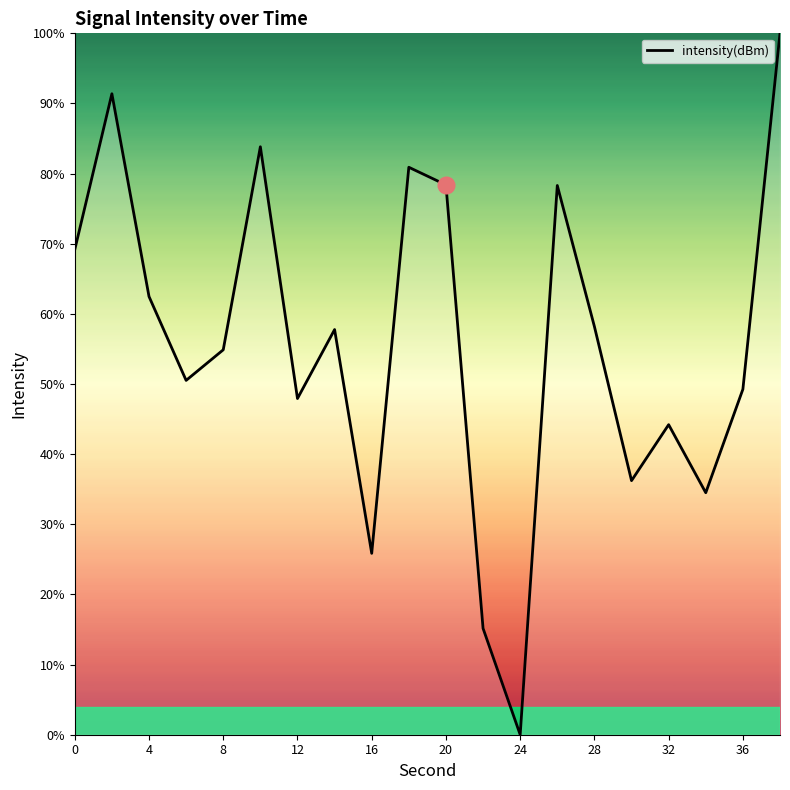

What is the greatest value displayed?

100.0